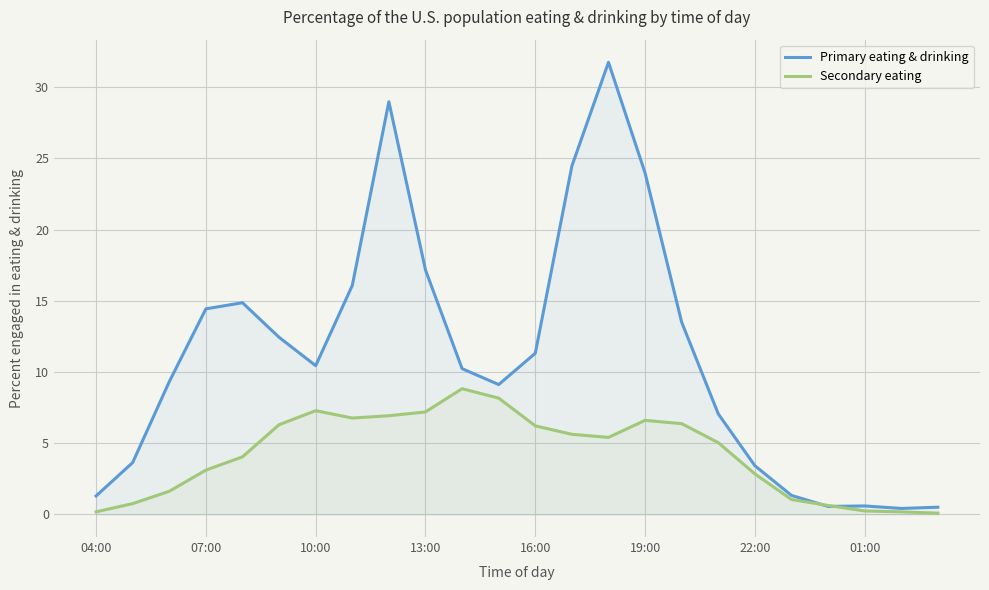

What is the highest value of the Secondary eating series?

8.8